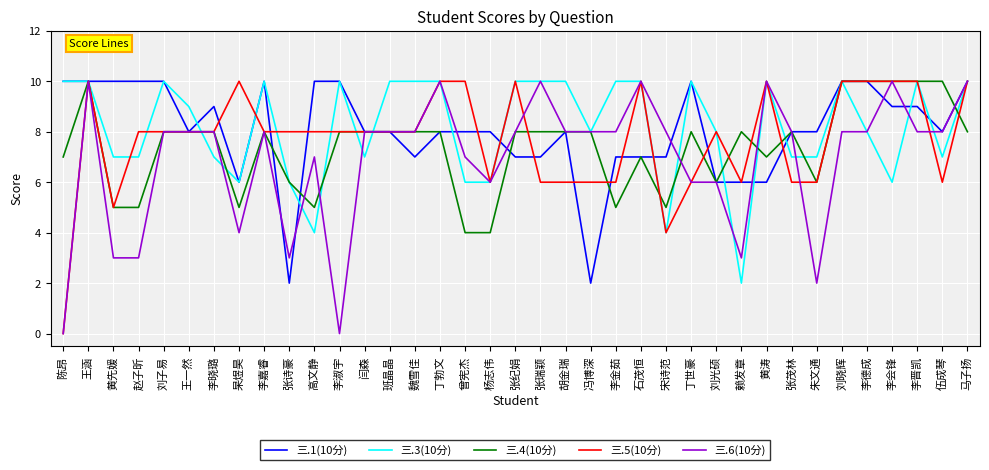

Which series ends up on top after the final intersection of 三.1(10分) and 三.4(10分)?

三.1(10分)